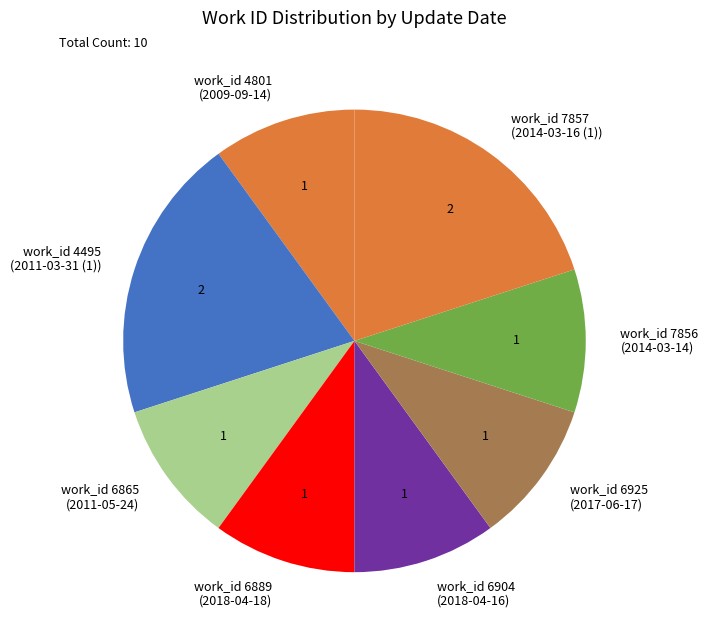

Count the number of slices in the pie.

8